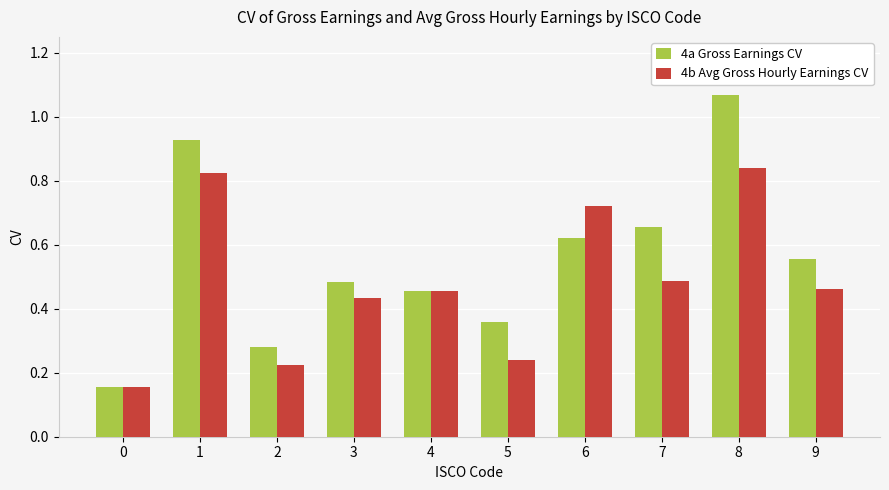

Which series has the largest total across all categories?

4a Gross Earnings CV